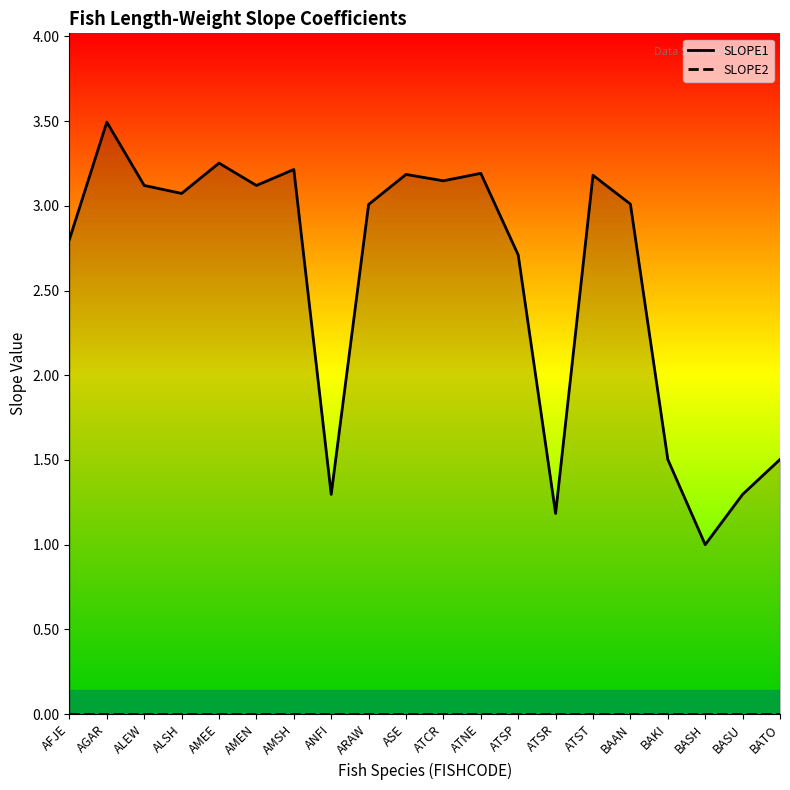

Which series has the largest range (max minus min)?

SLOPE1